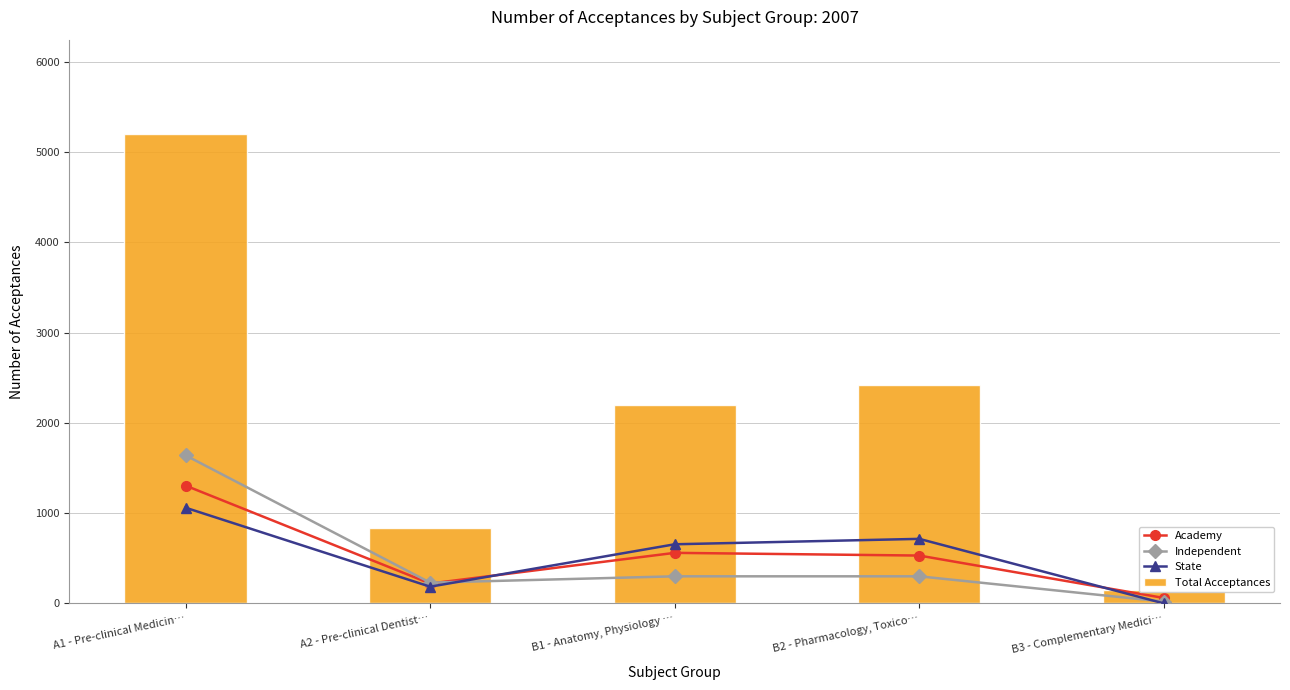

At how many categories does at least one series exceed 4240?

1